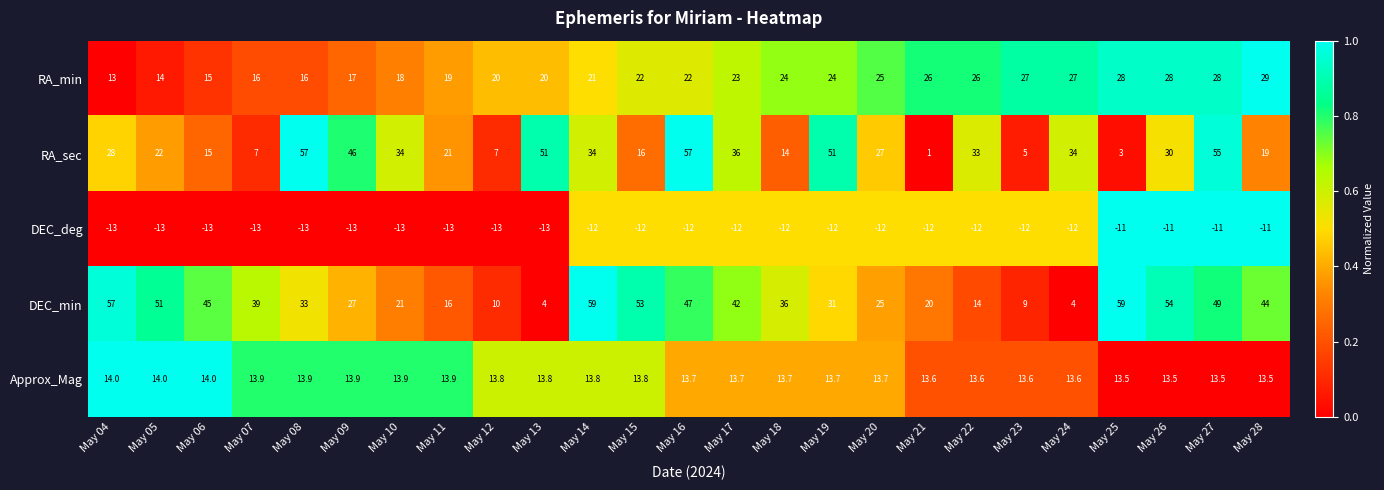

What is the difference between the second highest and minimum values in the DEC_deg series?

2.0